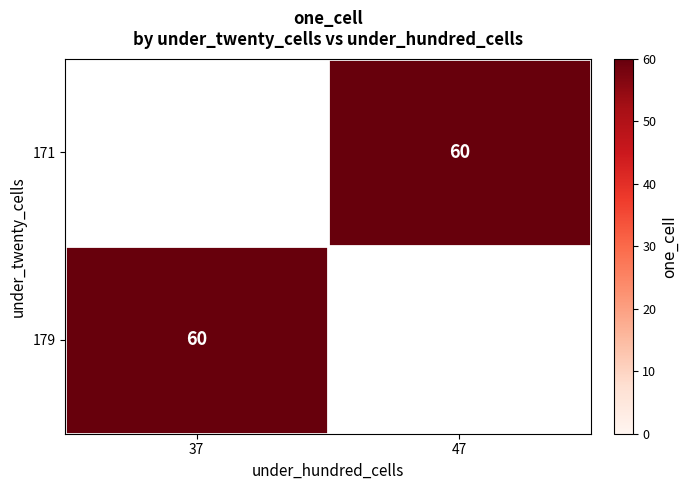

Rank the series by their average value, from highest to lowest.

171, 179